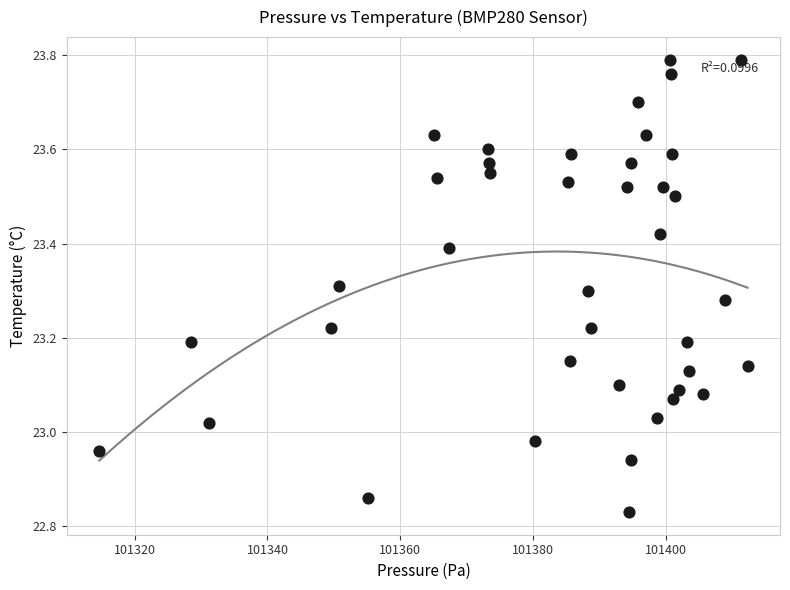

What is the range of X values (max minus min)?

97.7